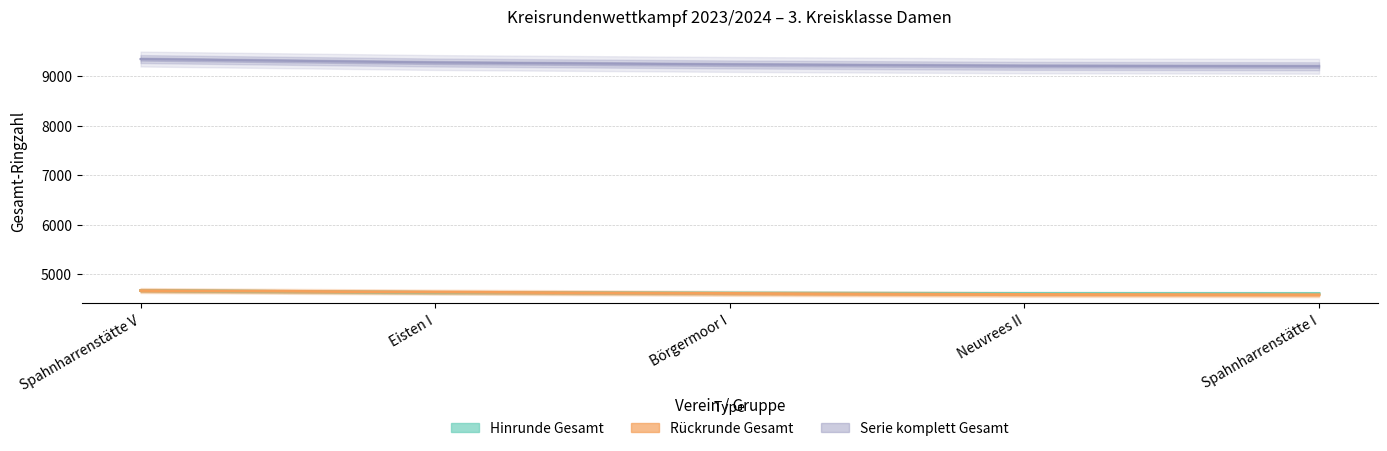

True or false: Hinrunde Gesamt has a value of 4611.5 at Spahnharrenstätte I.

True